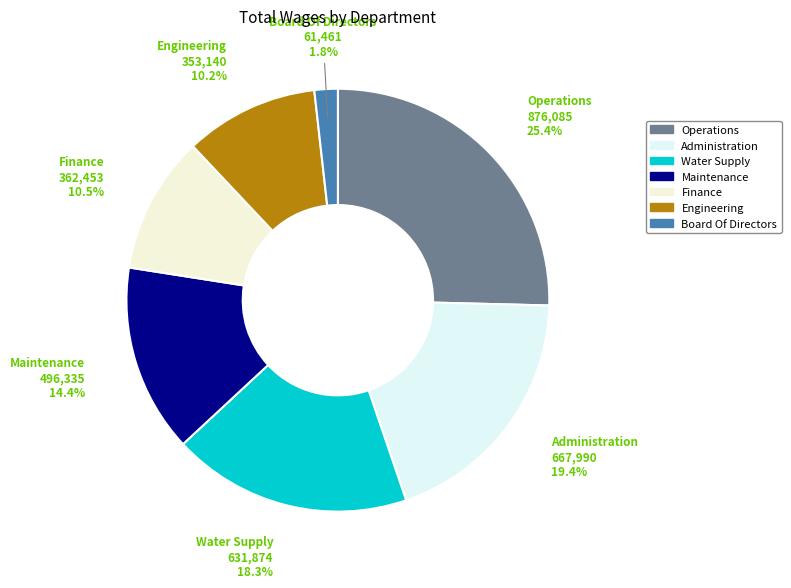

True or false: Water Supply accounts for 18% of the total.

True